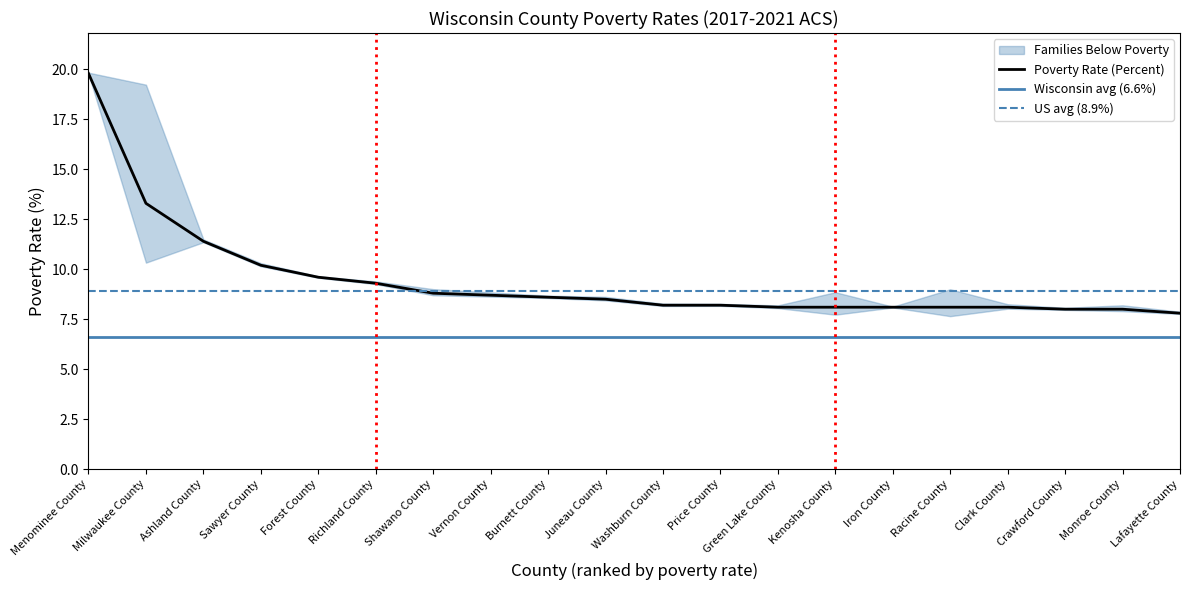

List the labels in order of value, largest first.

Menominee County, Milwaukee County, Ashland County, Sawyer County, Forest County, Richland County, Shawano County, Vernon County, Burnett County, Juneau County, Washburn County, Price County, Green Lake County, Kenosha County, Iron County, Racine County, Clark County, Crawford County, Monroe County, Lafayette County